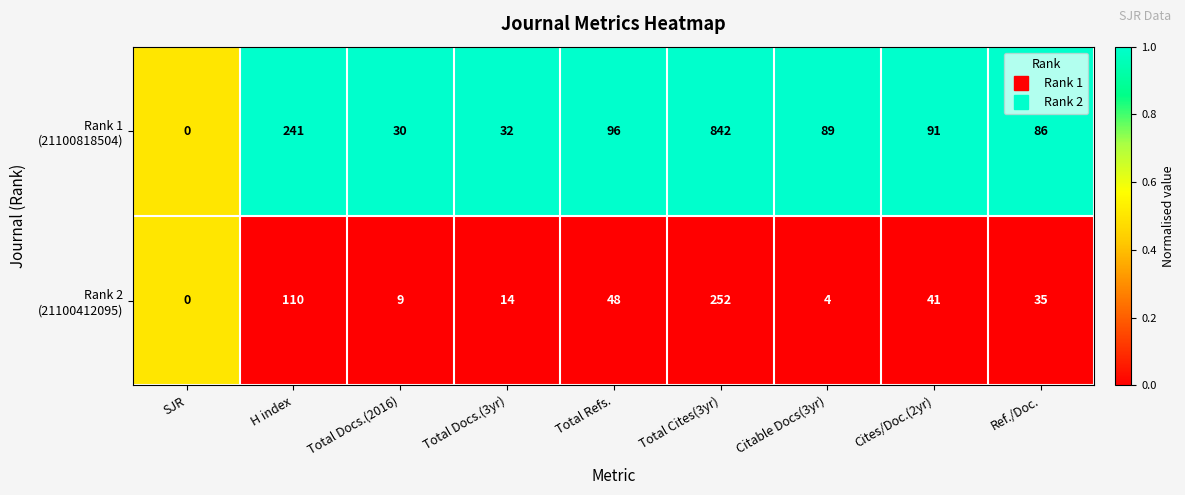

How many data points does each series have?

9